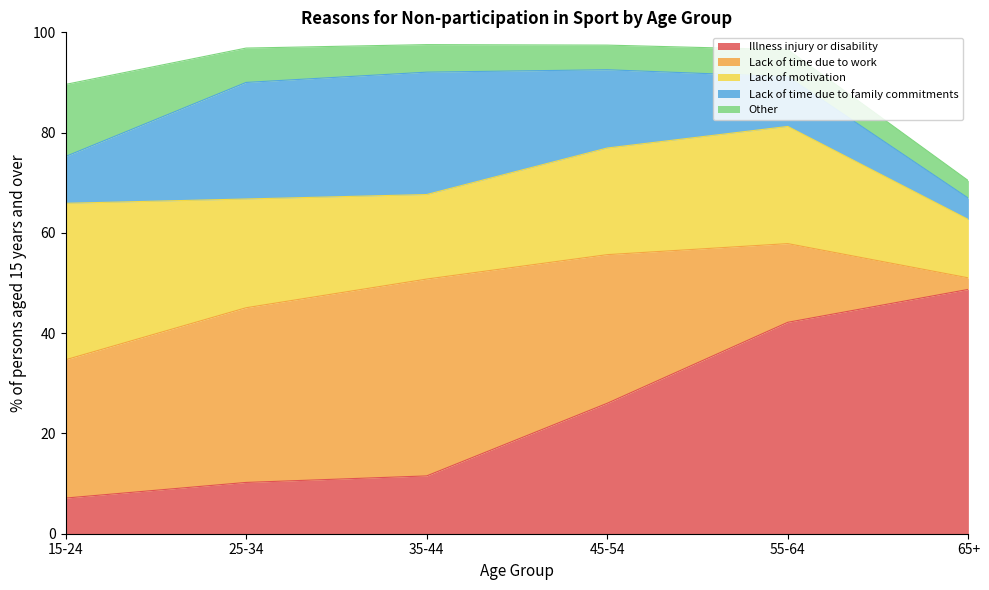

What is the greatest value displayed?

48.7